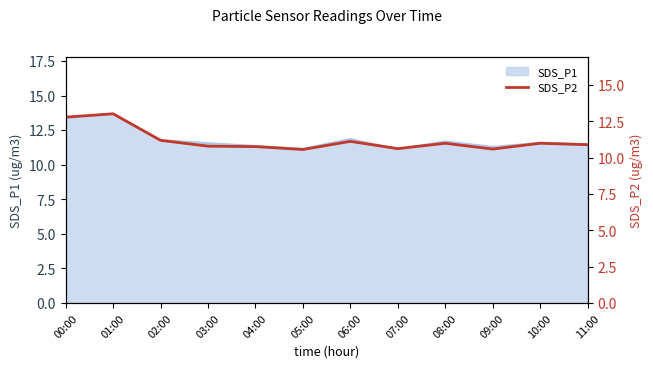

List the labels in order of value, largest first.

01:00, 00:00, 02:00, 06:00, 08:00, 10:00, 11:00, 03:00, 04:00, 07:00, 09:00, 05:00